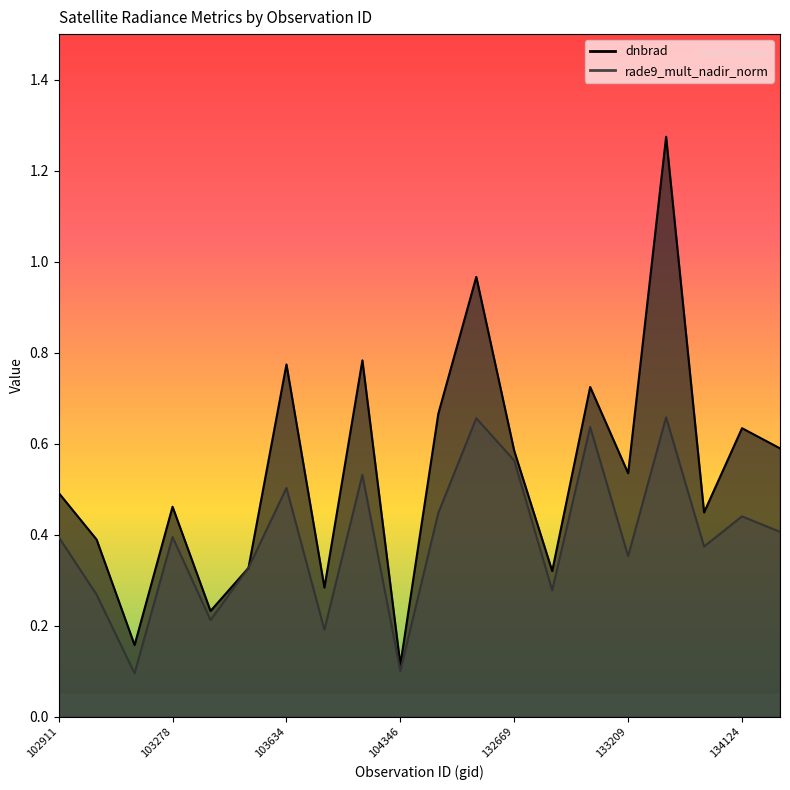

Count the number of data series in this chart.

2